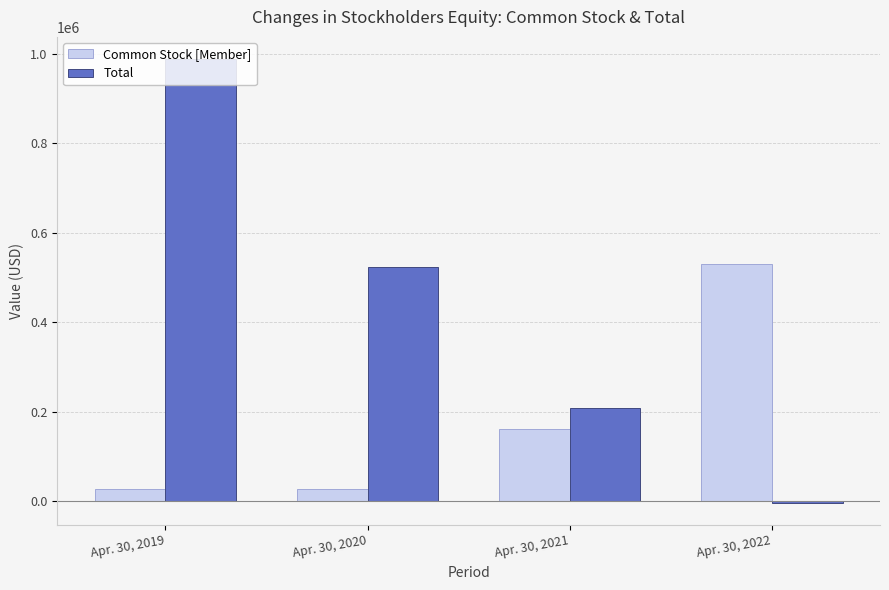

What is the maximum value for Common Stock [Member]?

530154